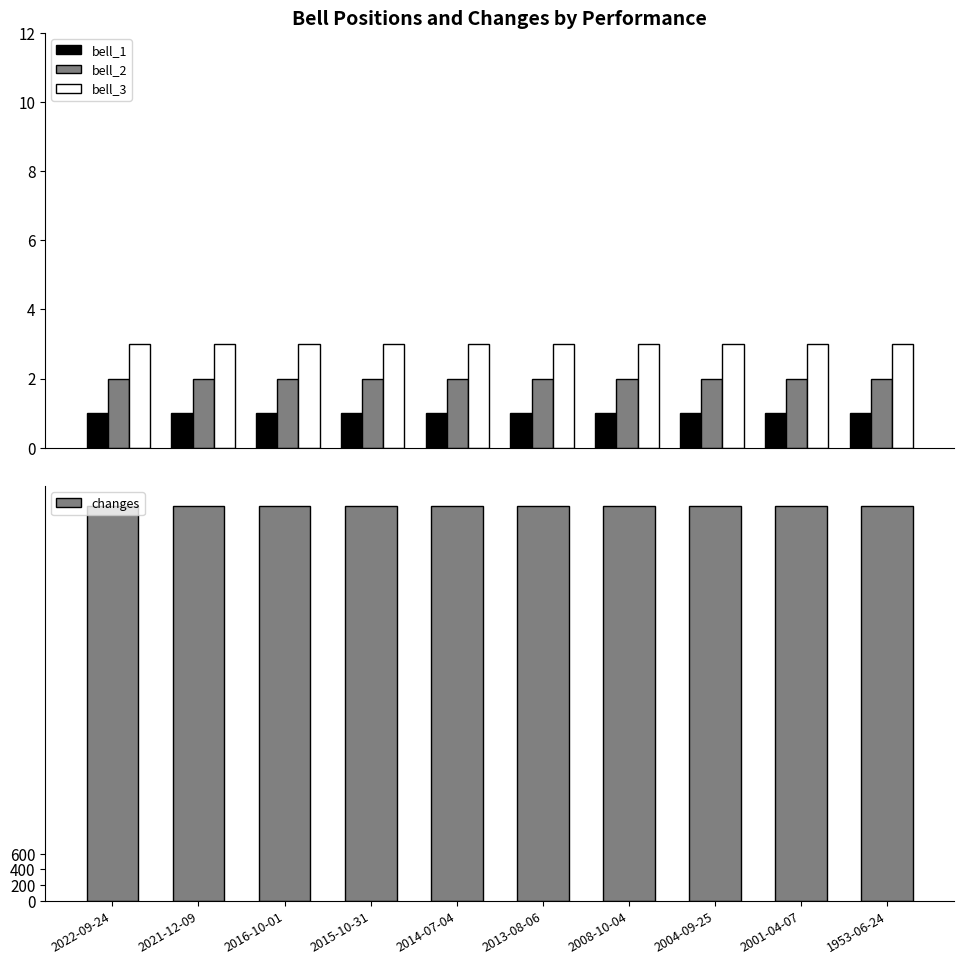

How many data points does each series have?

10